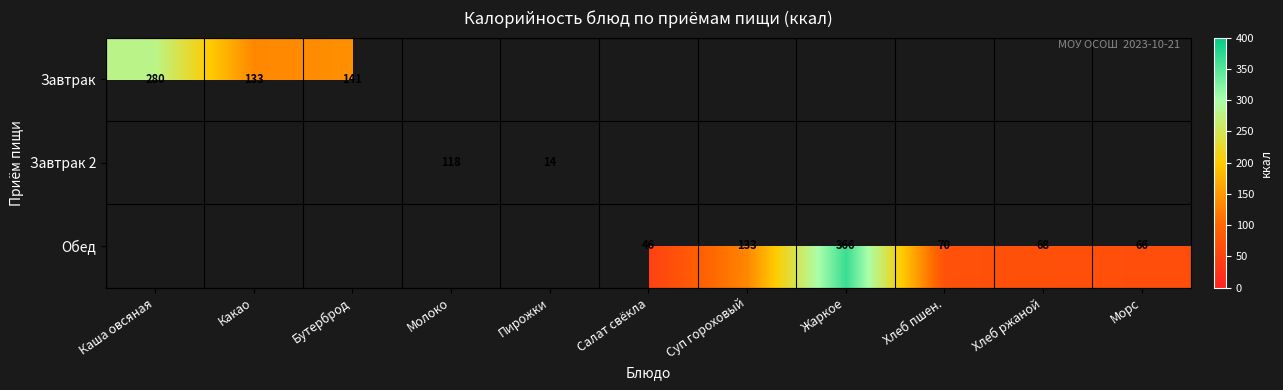

The value of Обед at Хлеб пшен. is 70.0. True or false?

True